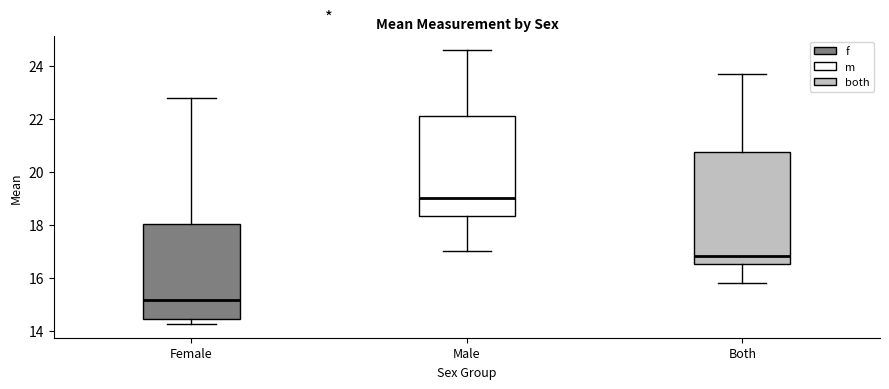

Reading left to right, read every box against the y-axis: the position of its median line, the range the box covers, and the ends of its whiskers. The values are not printed on the chart, so give them approximately, as read against the axis.

Female: median 15.2, box 14.4 to 18.0, whiskers 14.2 to 22.8
Male: median 19.0, box 18.4 to 22.2, whiskers 17.0 to 24.6
Both: median 16.8, box 16.6 to 20.8, whiskers 15.8 to 23.8